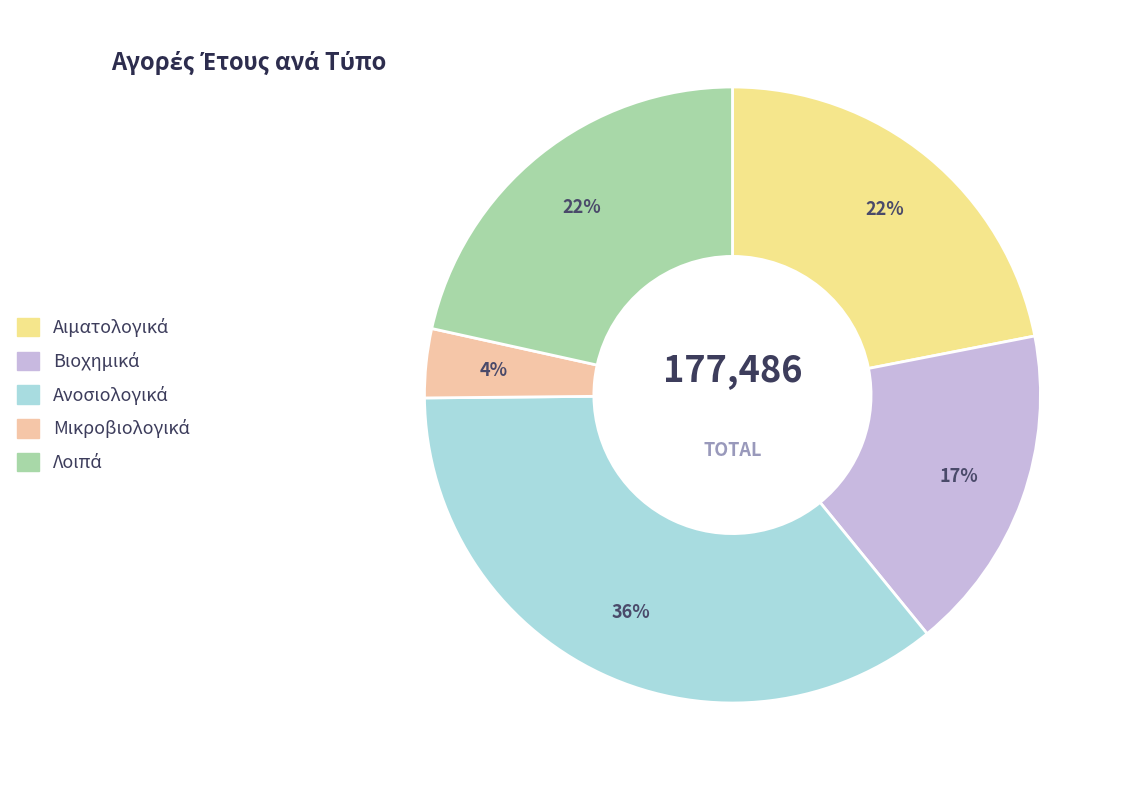

To the nearest percent, what is the average slice percentage?

20%